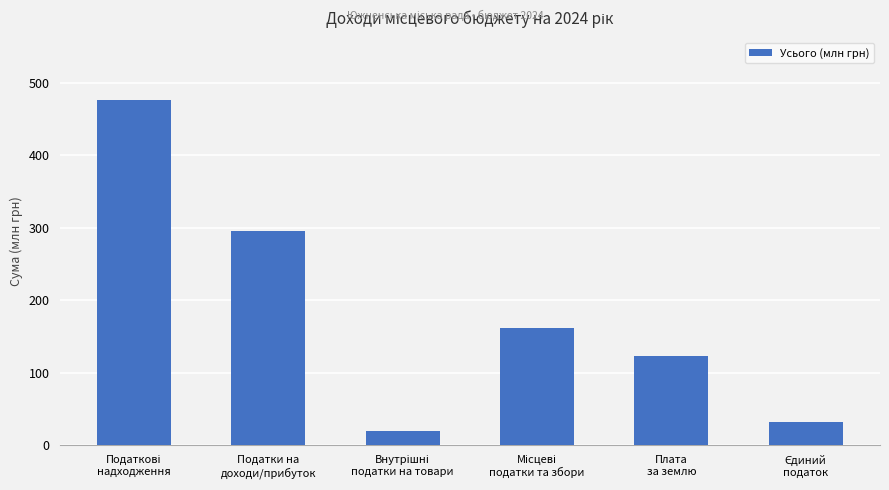

What is the maximum value shown in the chart?

476.5